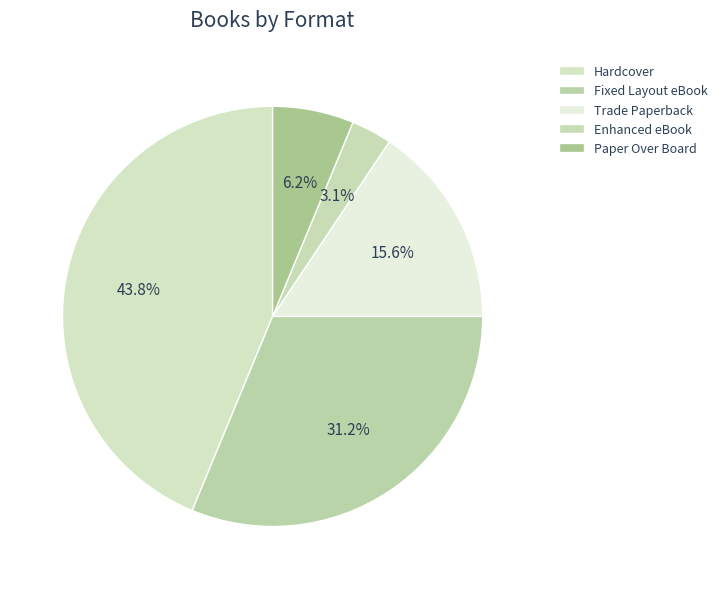

How many segments does this pie chart have?

5